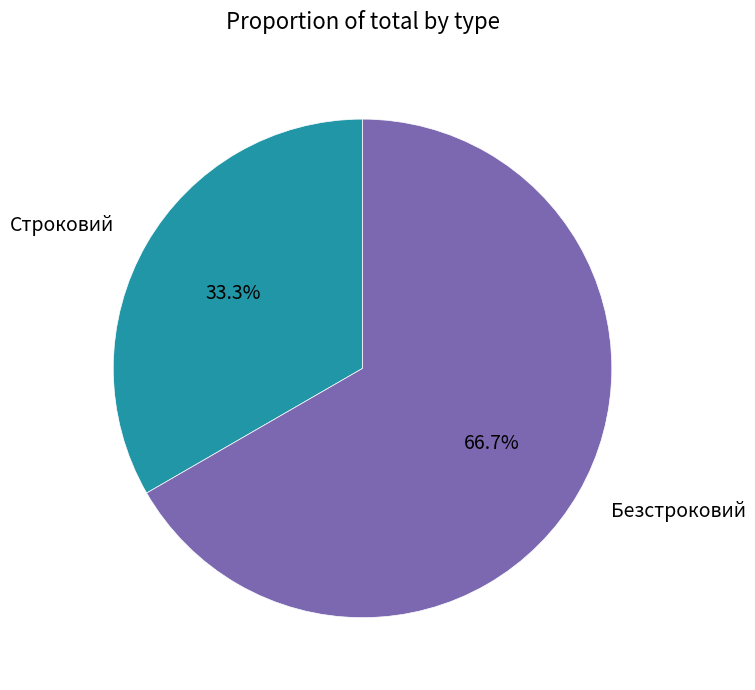

How many segments does this pie chart have?

2